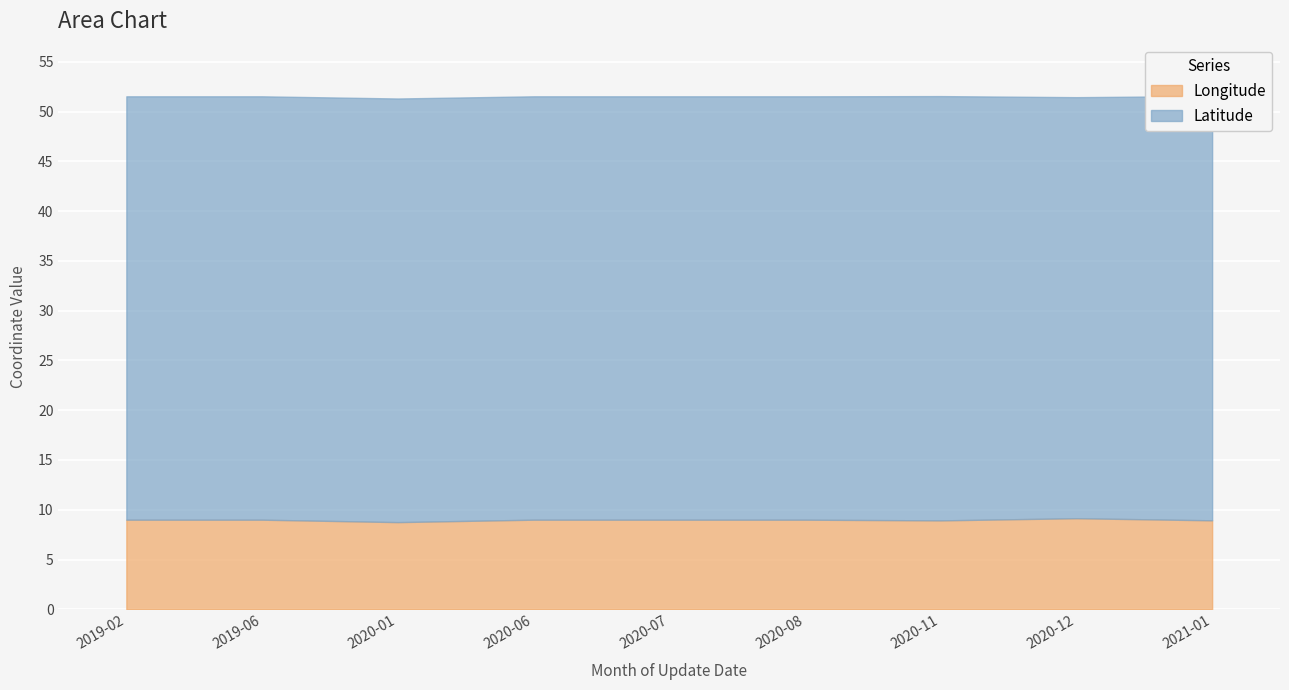

True or false: Latitude and Longitude intersect in this chart.

False